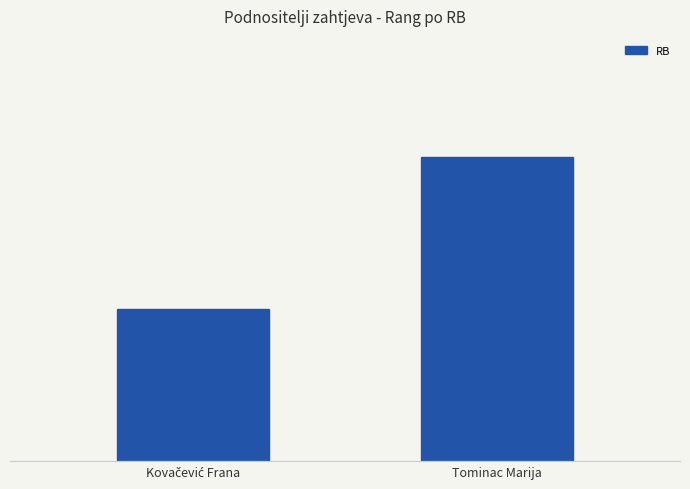

Reading left to right, extract all data points from this chart.

1	2